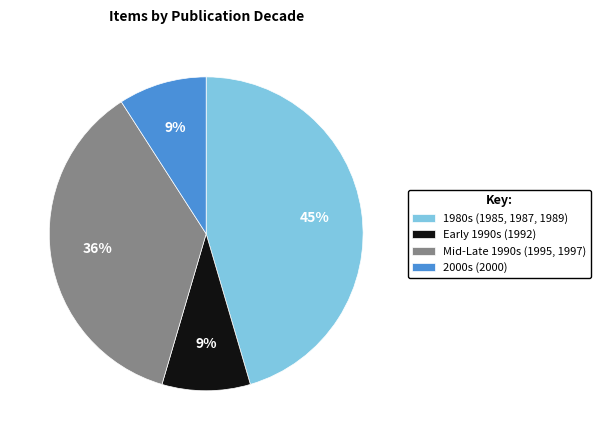

What percentage is the 1980s (1985, 1987, 1989) slice, to the nearest percent?

45%